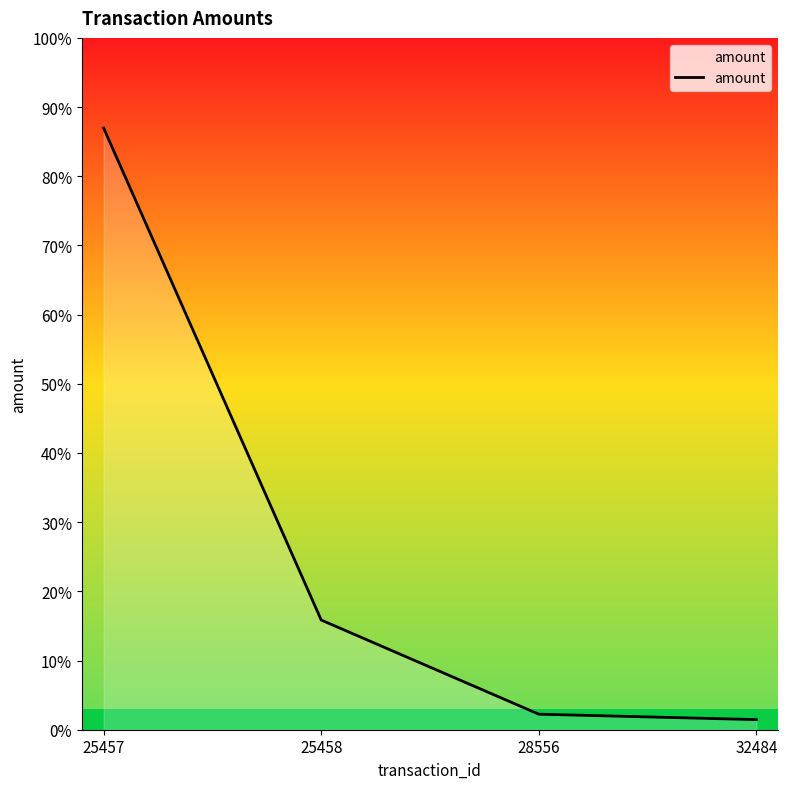

Is this an area chart (filled region under the line)?

Yes